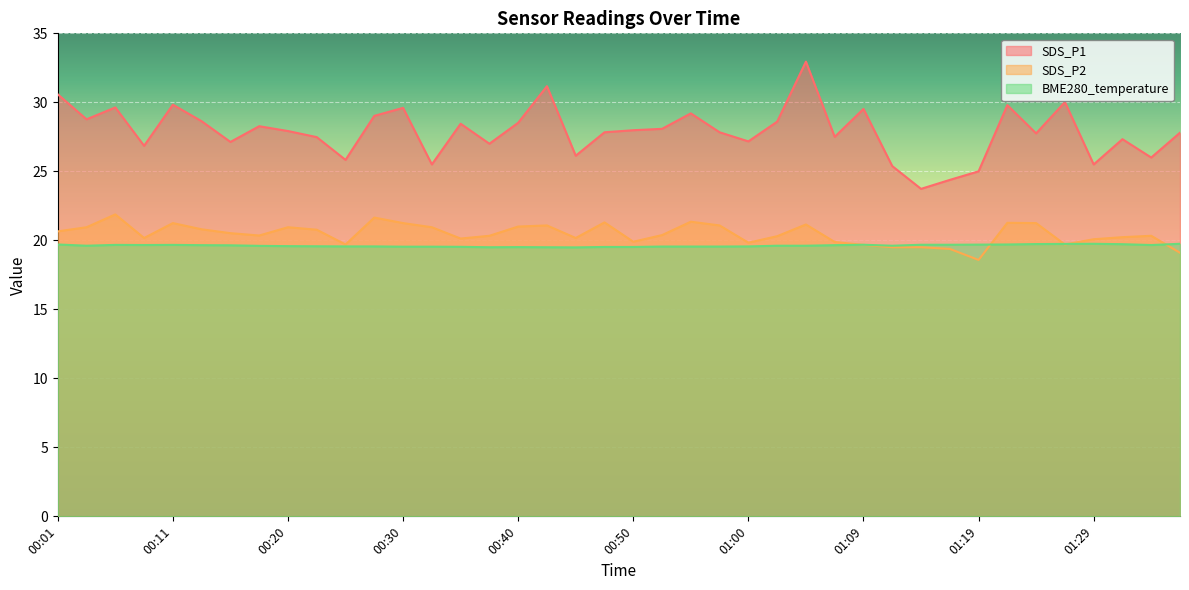

Which series ends up on top after the final intersection of BME280_temperature and SDS_P2?

BME280_temperature